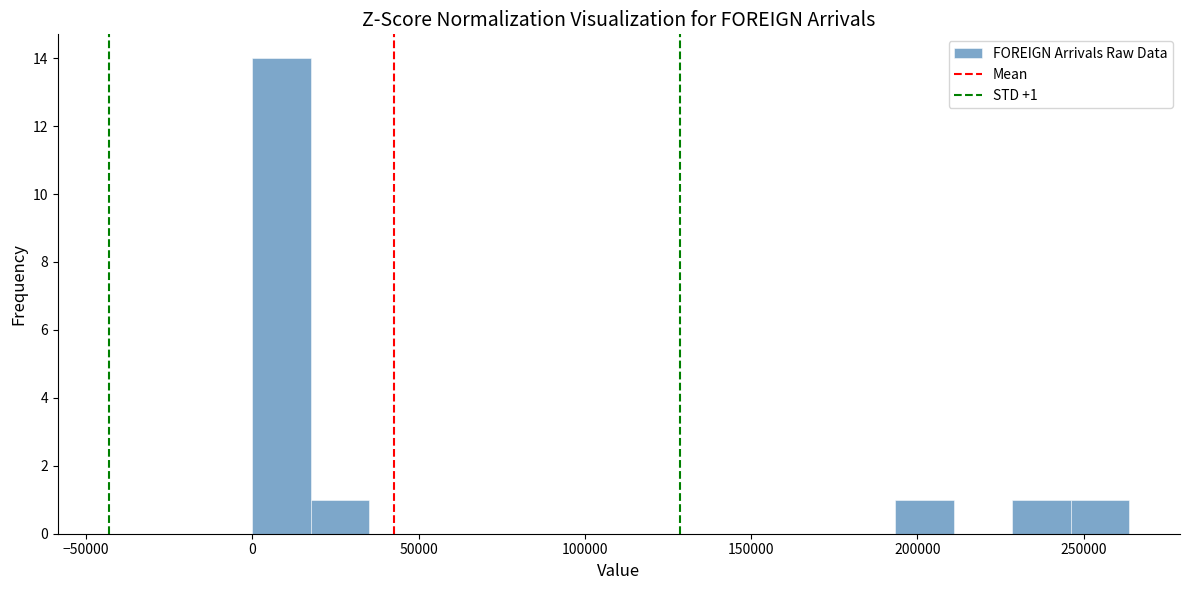

Around what value on the x-axis is the tallest bar? Give the approximate position of its centre, as read against the axis.

10000